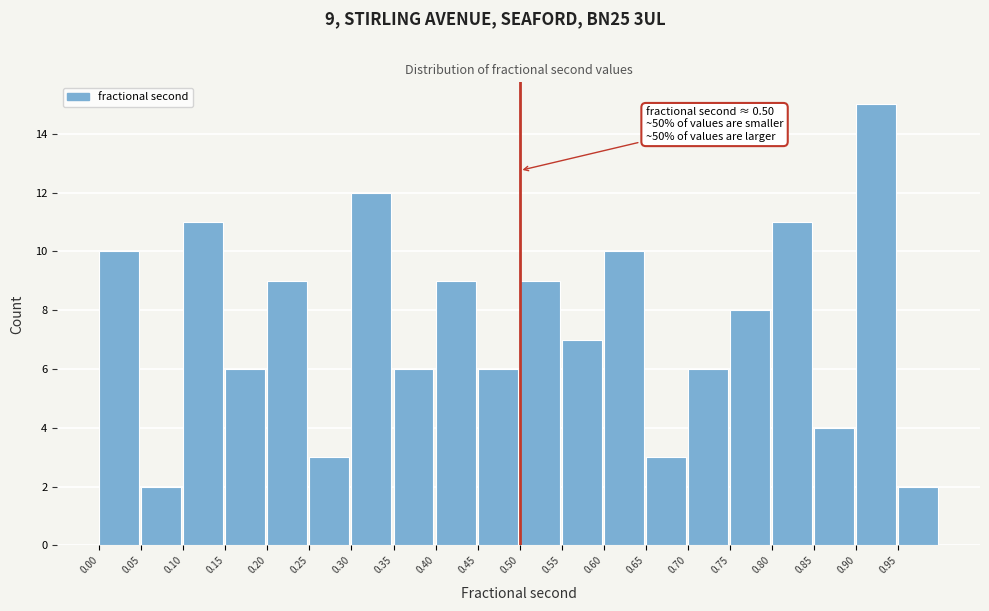

Which range on the x-axis has the tallest bar?

0.90 to 0.95